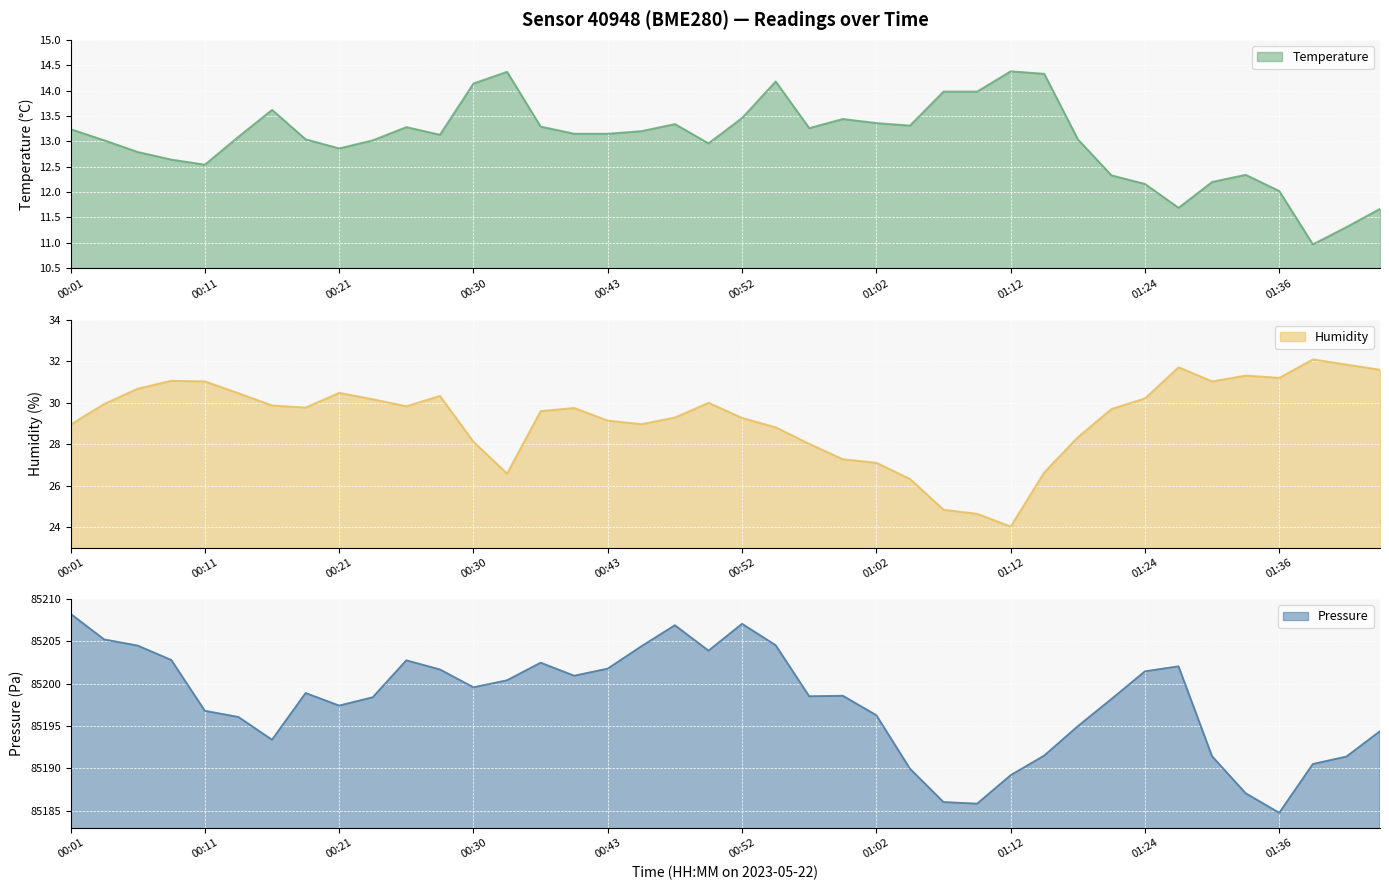

True or false: pressure_line and humidity_line intersect in this chart.

False